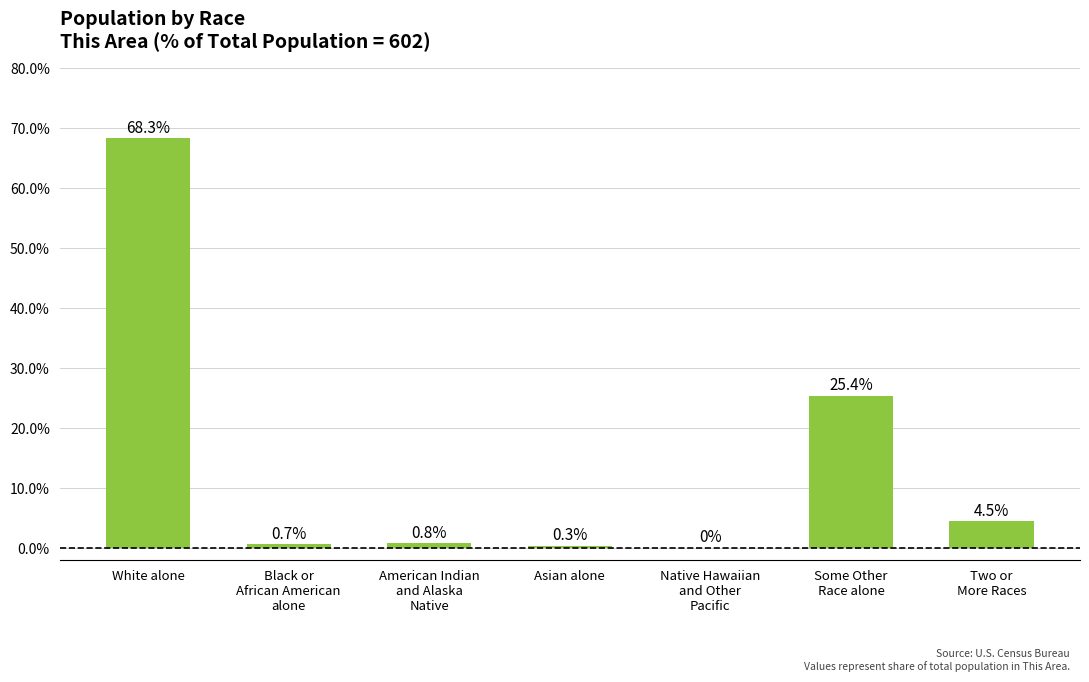

Which category has the highest value across all series?

White alone